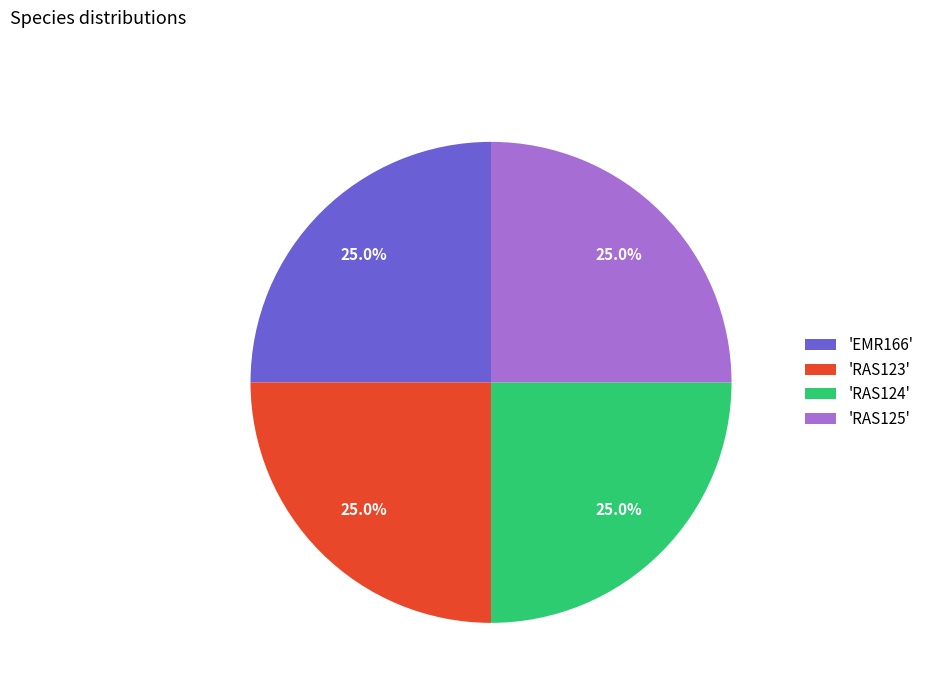

Does 'EMR166' account for over 50% of the chart?

No